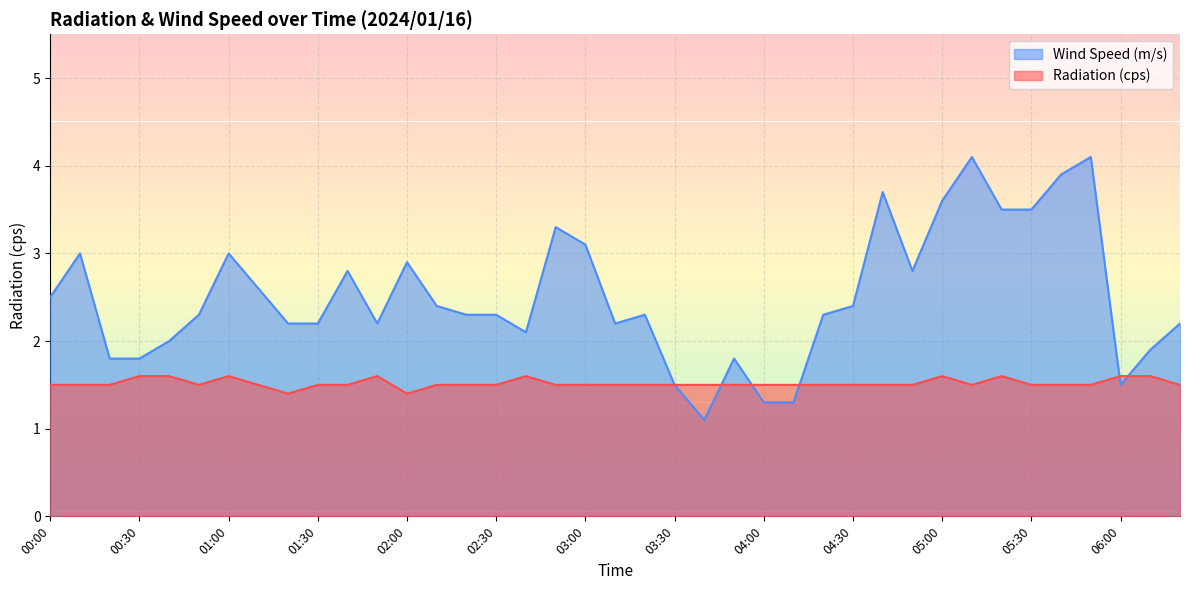

What is the difference between the second highest and second lowest values in the Radiation (cps) series?

0.2